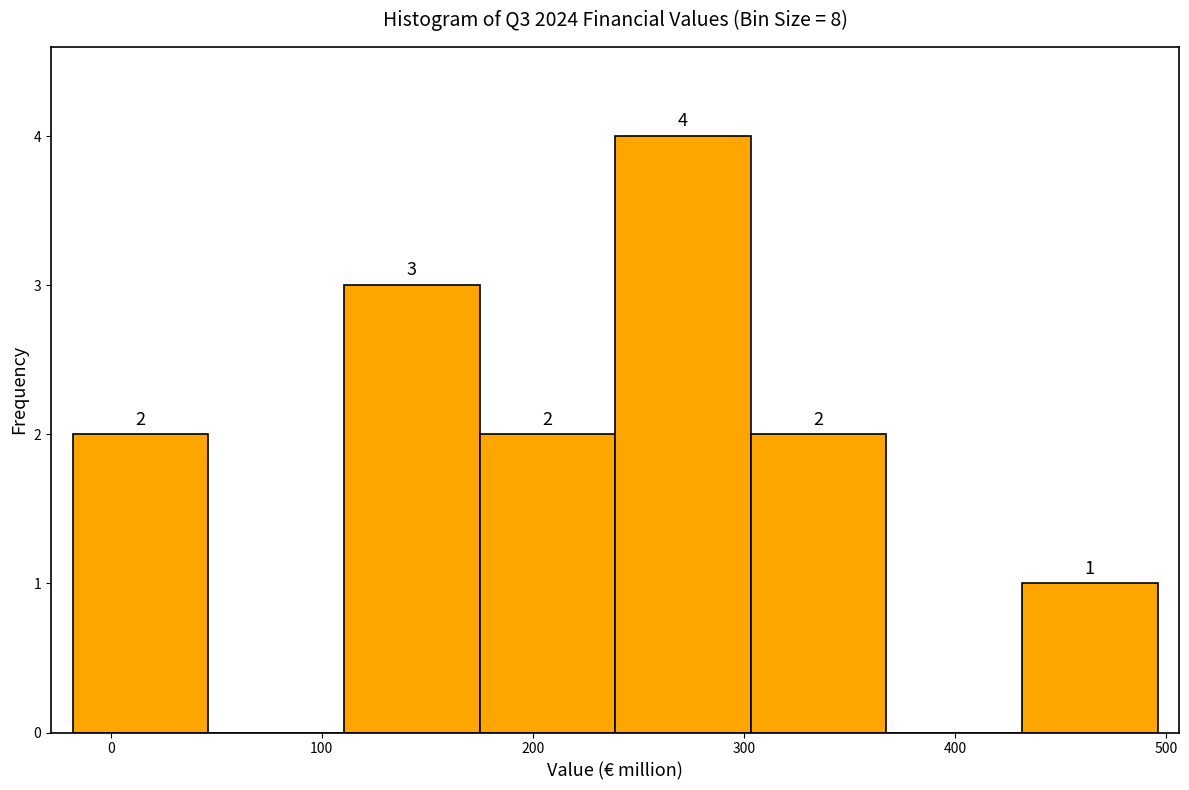

Which range on the x-axis has the tallest bar?

240 to 300